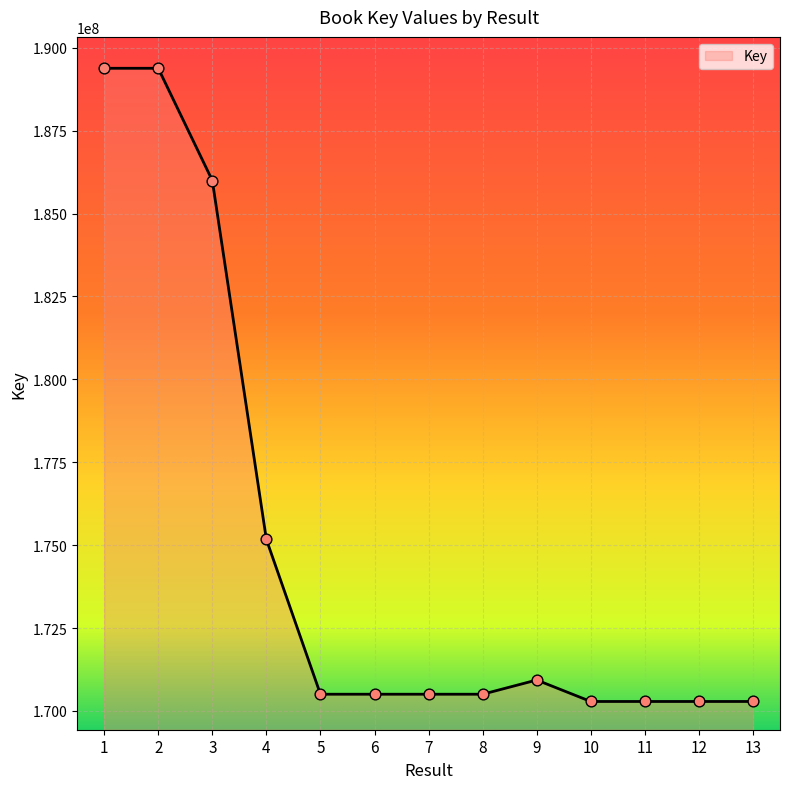

What is the change in value from 1 to 9?

-18447261